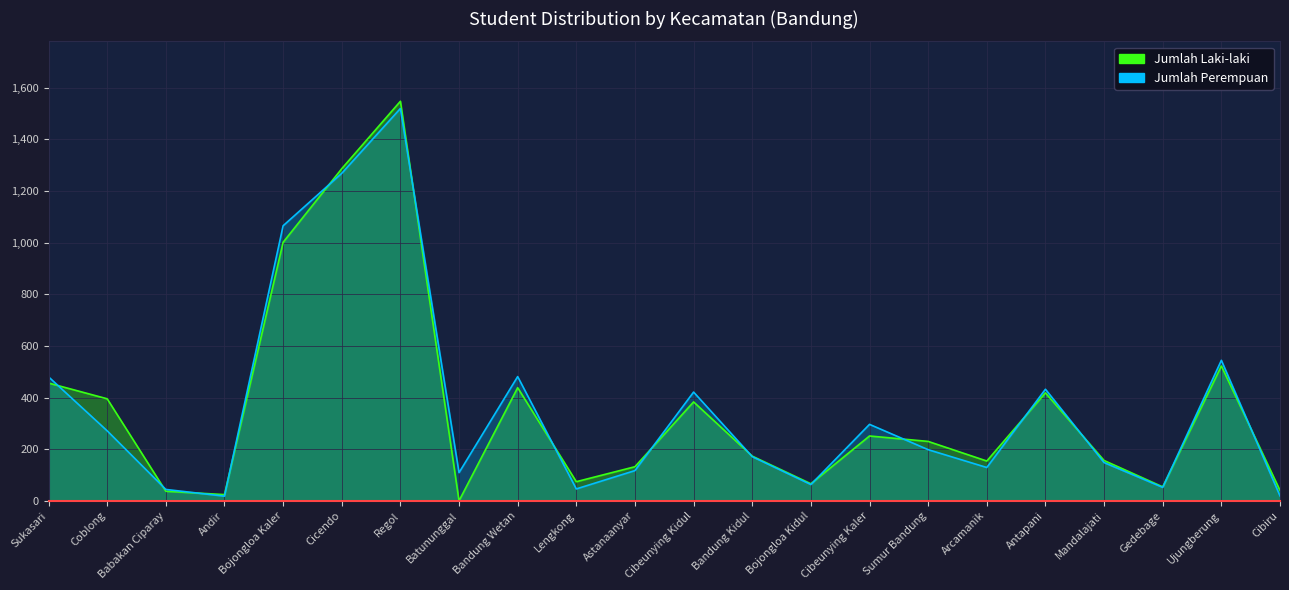

Which series has the largest range (max minus min)?

Jumlah Laki-laki